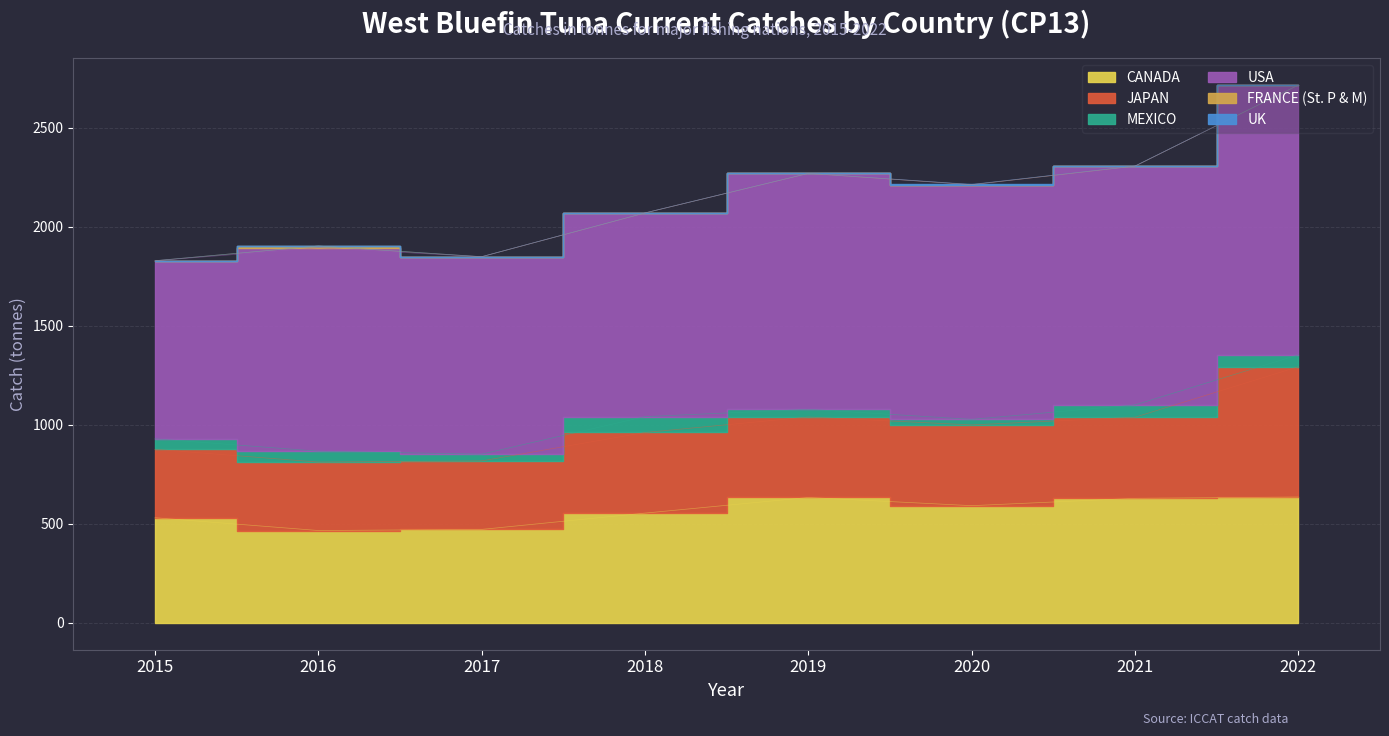

True or false: USA and MEXICO intersect in this chart.

False